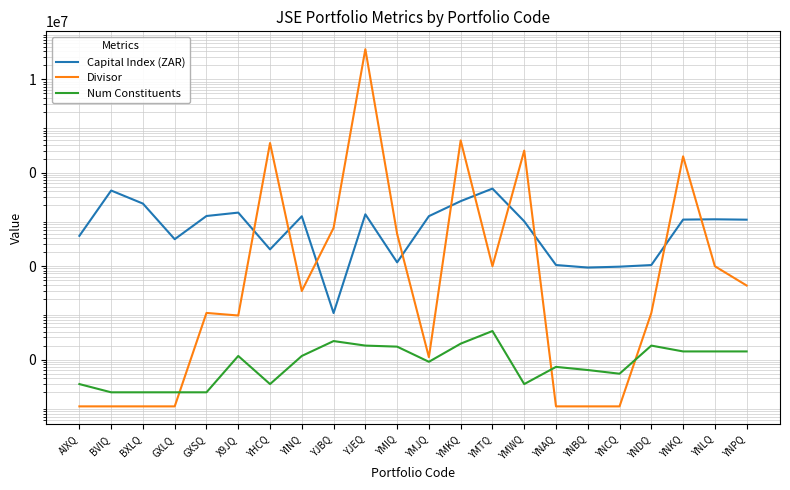

Does the chart have visible grid lines?

Yes